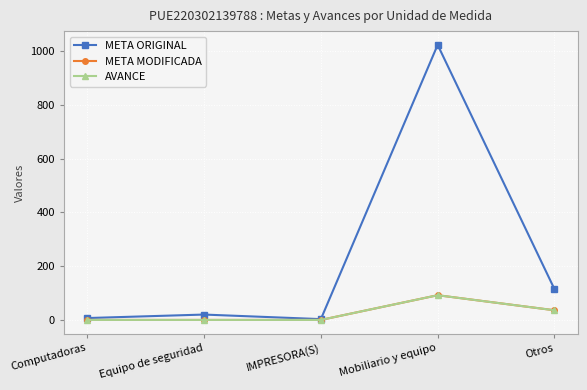

Reading left to right, list all the values displayed in this chart.

META ORIGINAL: Computadoras=7	Equipo de seguridad=20	IMPRESORA(S)=3	Mobiliario y equipo=1024	Otros=115
META MODIFICADA: Computadoras=0	Equipo de seguridad=0	IMPRESORA(S)=0	Mobiliario y equipo=92	Otros=36
AVANCE: Computadoras=0	Equipo de seguridad=0	IMPRESORA(S)=0	Mobiliario y equipo=92	Otros=36